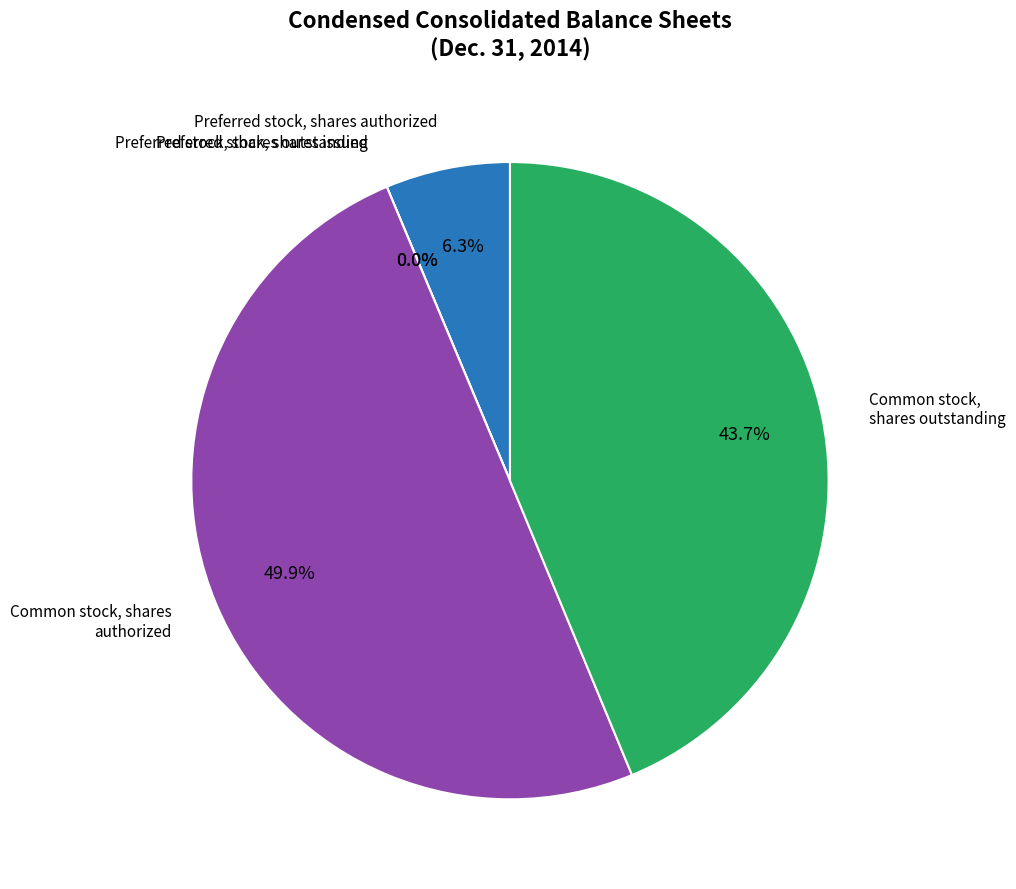

Which category has the smallest portion of the pie?

Preferred stock, shares issued